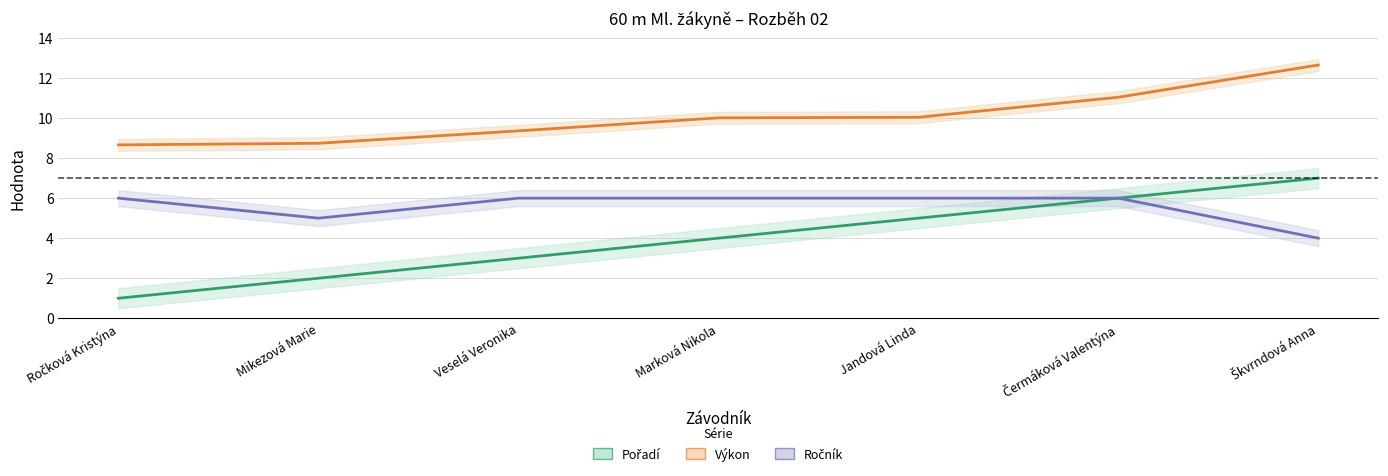

What is the label of the 1st point from the right?

Škvrndová Anna